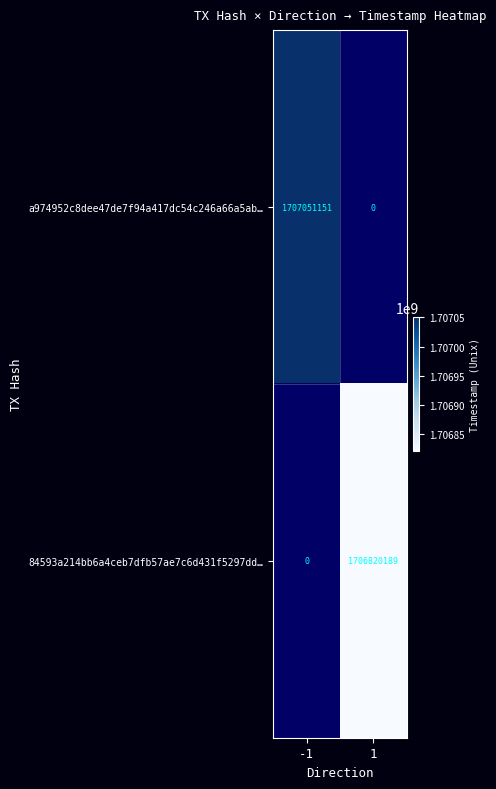

Which category has the lowest value across all series?

1